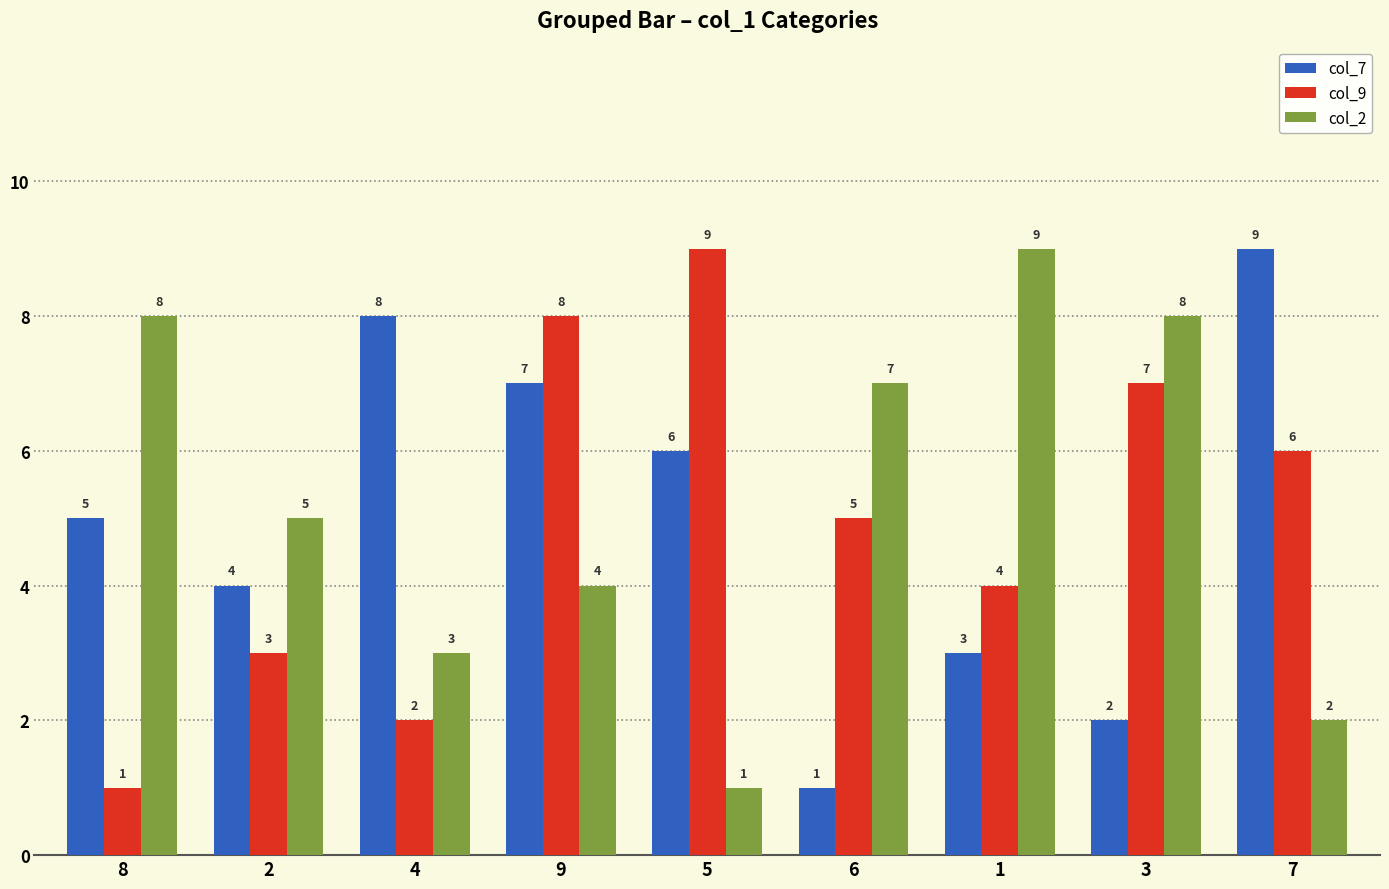

How many col_2 values are between 3 and 8?

6